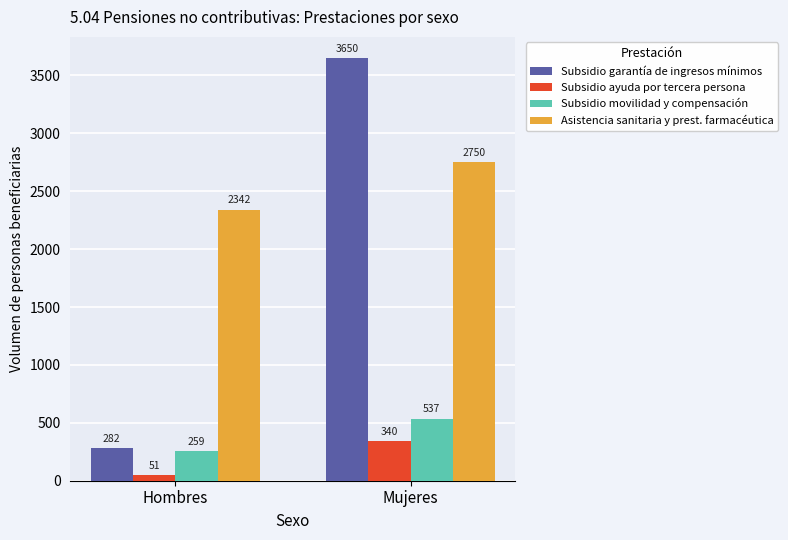

What is the difference between the Subsidio movilidad y compensación values at Mujeres and Hombres?

278